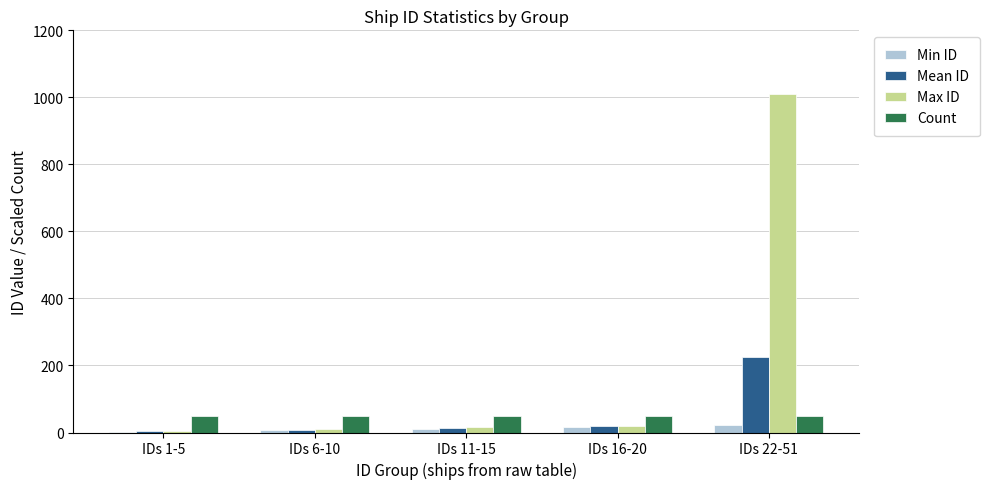

At which label is Max ID closest to 507?

IDs 16-20